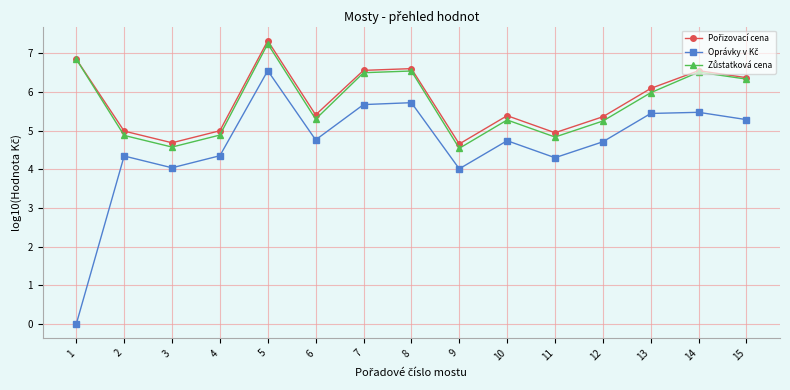

What is the greatest value displayed?

7.3